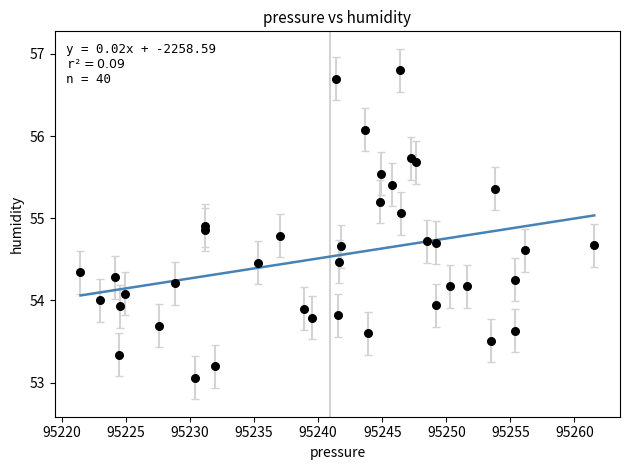

What is the range of X values (max minus min)?

40.1